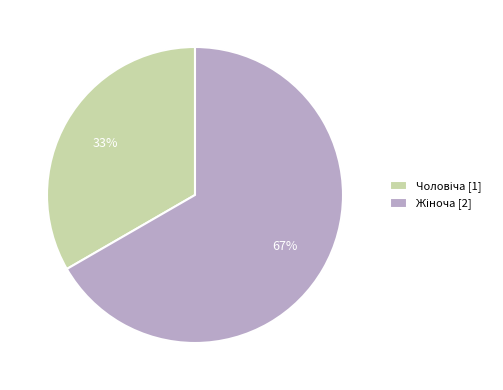

How many slices are in this pie chart?

2